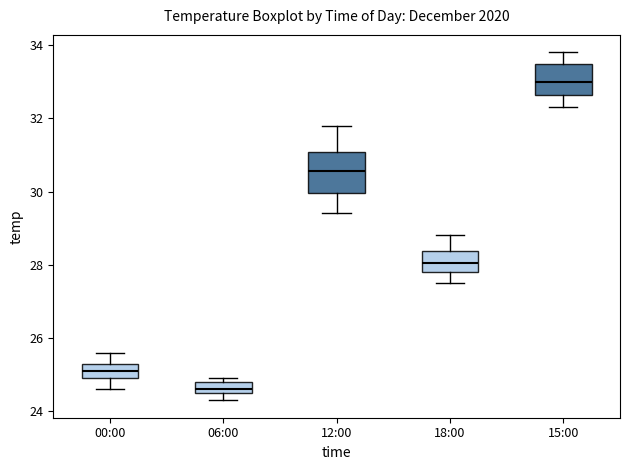

Reading left to right, transcribe this box plot: for each box, give where its median line is, the range the box spans, and where its two whiskers end, as read against the y-axis. The values are not printed on the chart, so give them approximately, as read against the axis.

00:00: median 25.2, box 25.0 to 25.4, whiskers 24.6 to 25.6
06:00: median 24.6 (just above the box's lower edge), box 24.6 to 24.8, whiskers 24.4 to 25.0
12:00: median 30.6, box 30.0 to 31.0, whiskers 29.4 to 31.8
18:00: median 28.0, box 27.8 to 28.4, whiskers 27.6 to 28.8
15:00: median 33.0, box 32.6 to 33.4, whiskers 32.4 to 33.8